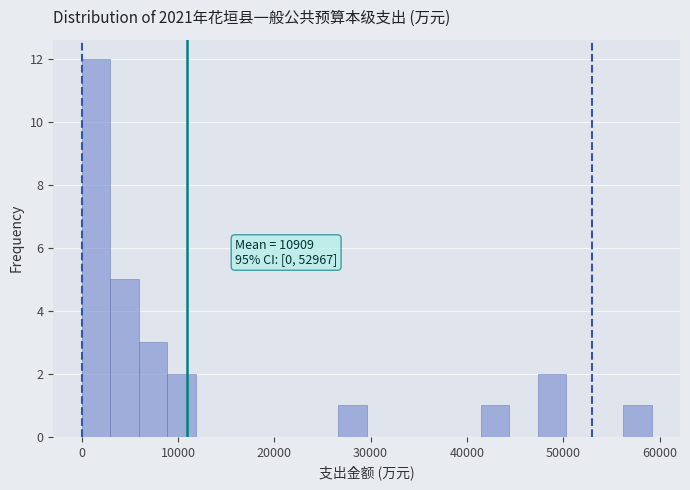

Read against the x-axis, roughly where is the centre of the tallest bar?

1000